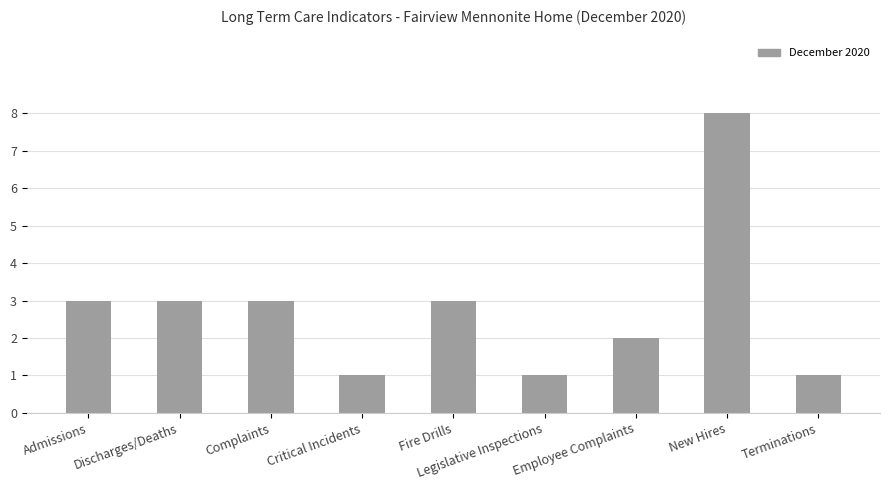

The chart shows a value of 3 at Admissions. True or false?

True